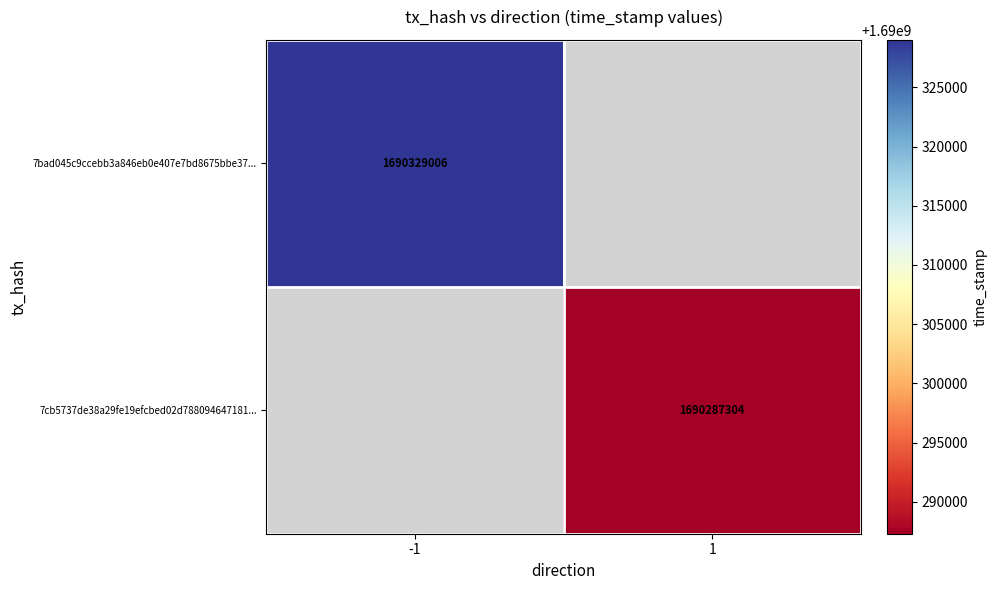

True or false: 7cb5737de38a29fe19efcbed02d788094647181... has a value of 1690287304 at 1.

True